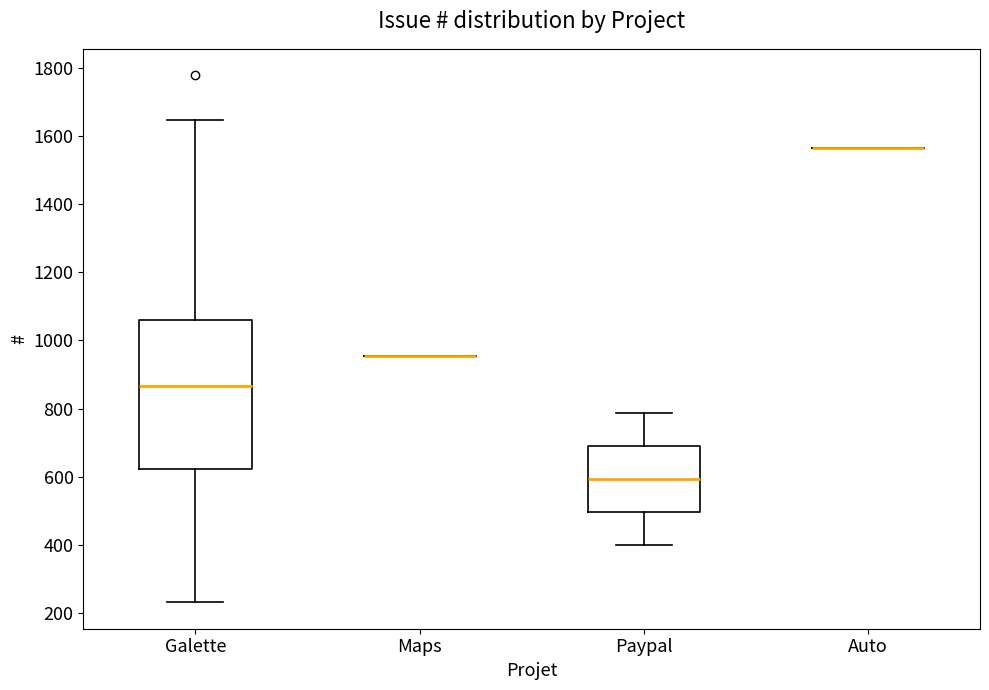

Where does the upper whisker of the box for Paypal end on the y-axis? The values are not printed on the chart, so give them approximately, as read against the axis.

780